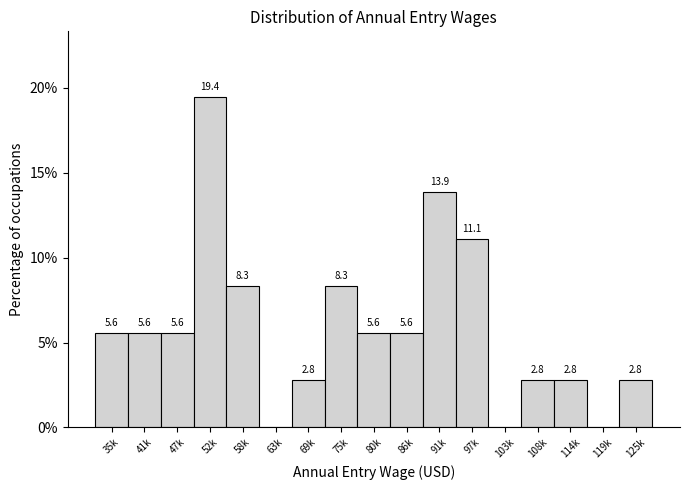

Reading right to left, extract all data points from this chart.

125k=2.8	119k=0.0	114k=2.8	108k=2.8	103k=0.0	97k=11.1	91k=13.9	86k=5.6	80k=5.6	75k=8.3	69k=2.8	63k=0.0	58k=8.3	52k=19.4	47k=5.6	41k=5.6	35k=5.6